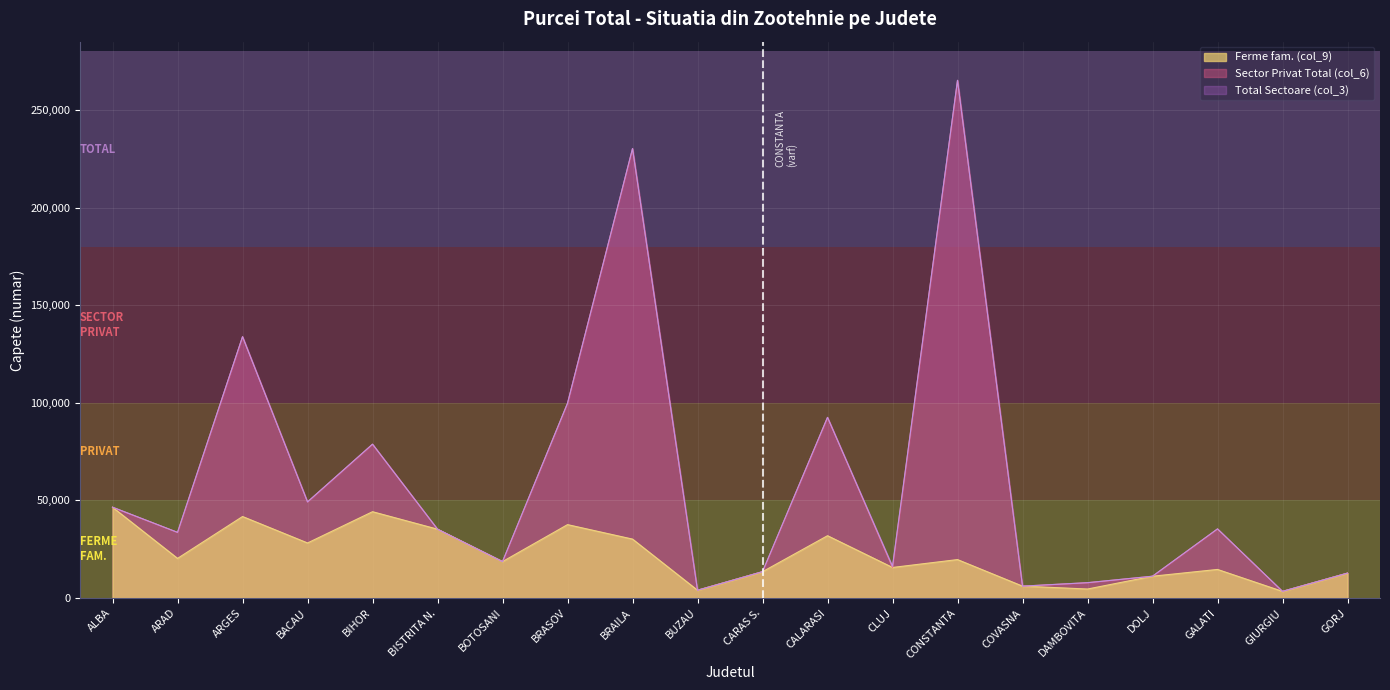

At which category does the chart reach its peak across all series?

CONSTANTA